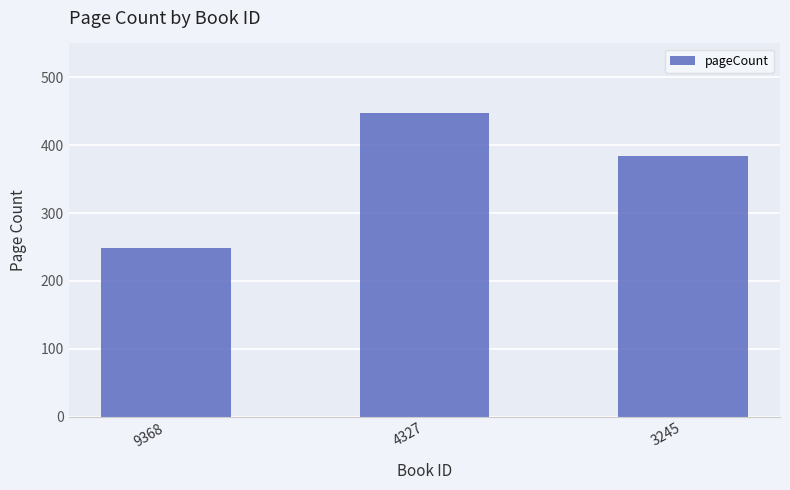

Which label corresponds to the smallest value in the chart?

9368